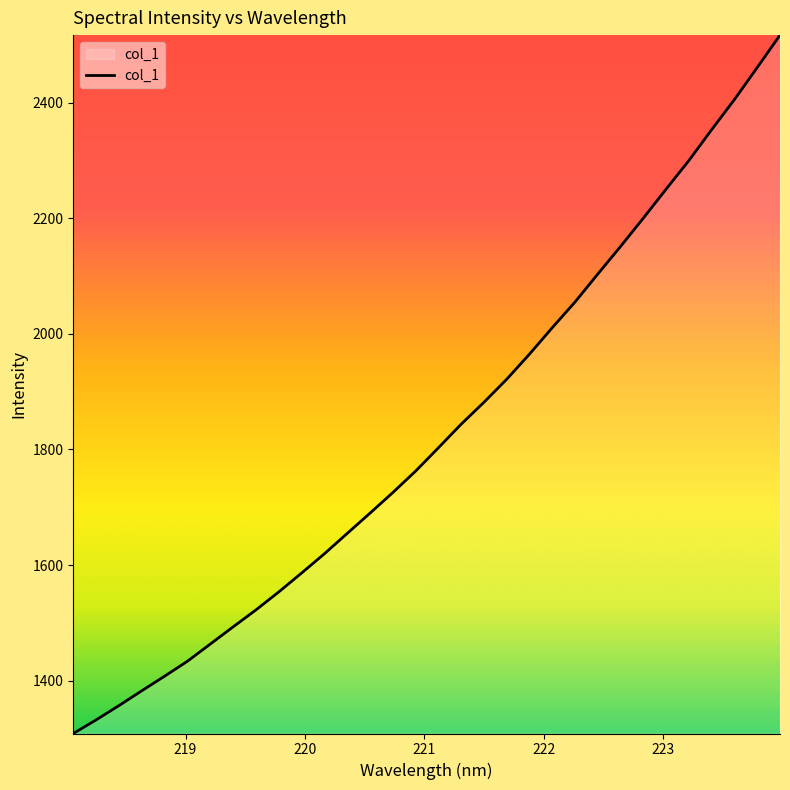

How many distinct data groups are displayed?

1